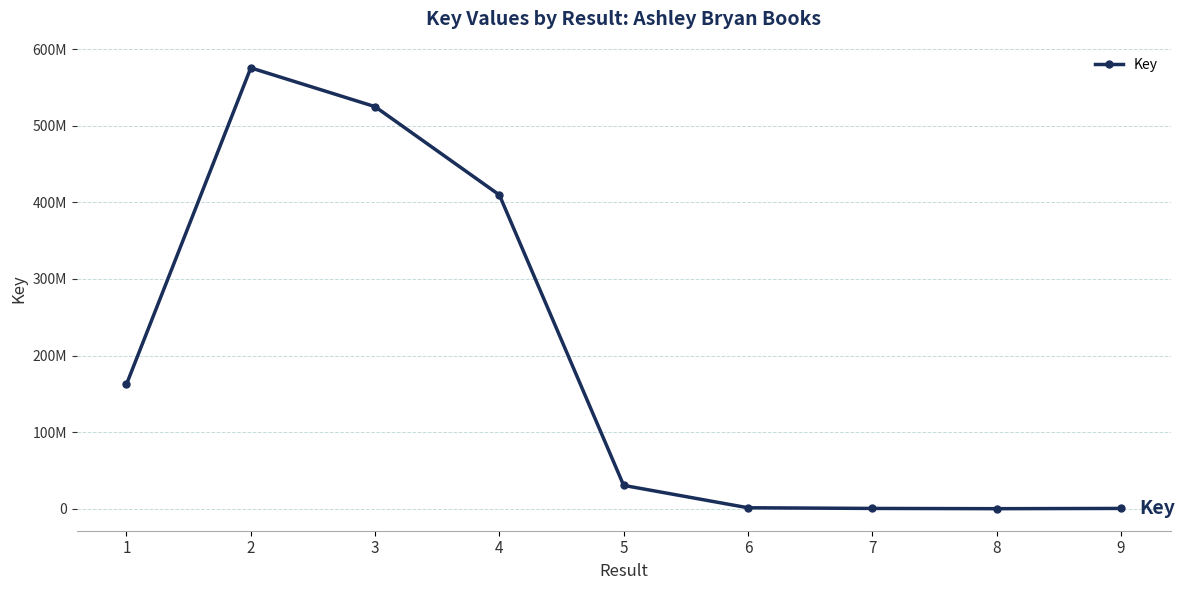

What is the difference between the maximum and minimum values?

575543977